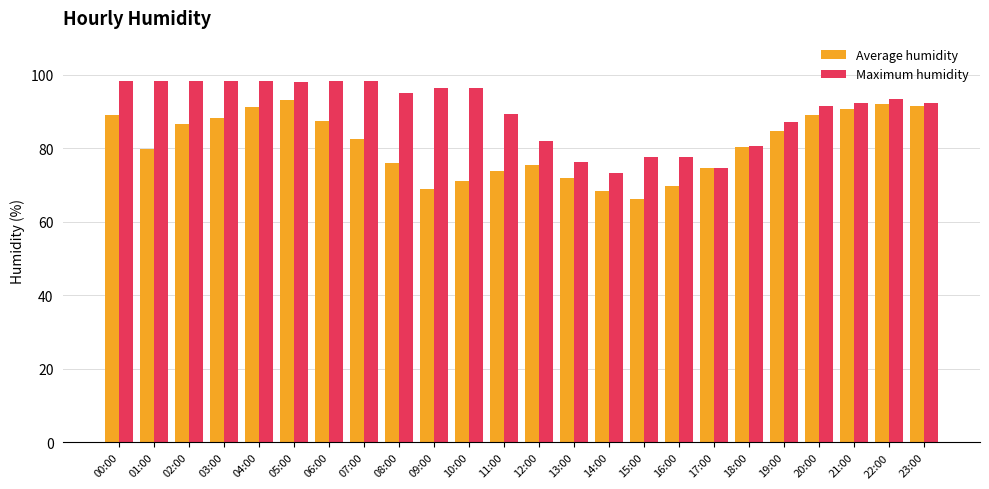

What is the highest value of the Average humidity series?

93.1